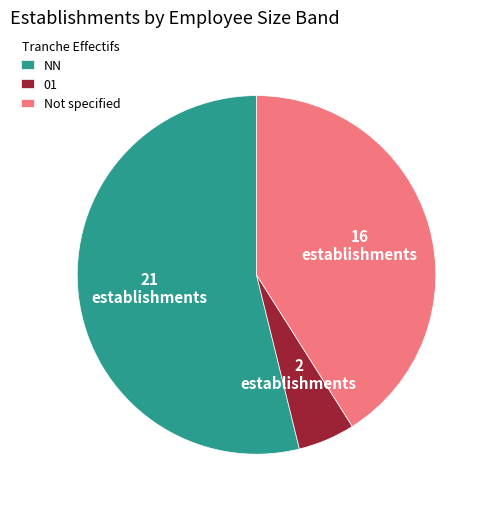

Count the number of slices in the pie.

3